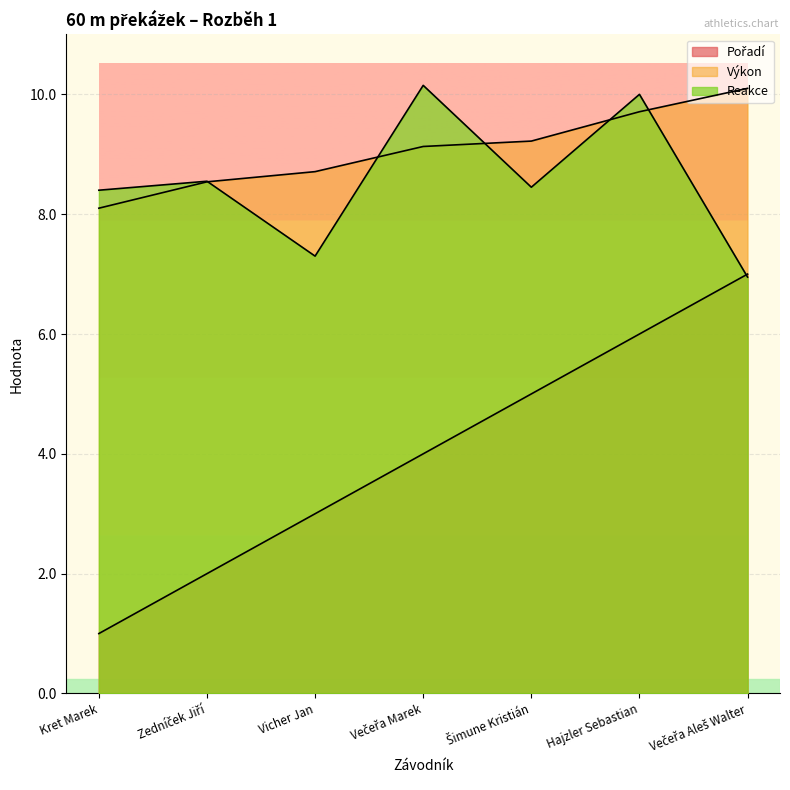

Where does the Reakce series first go above 8?

Kret Marek